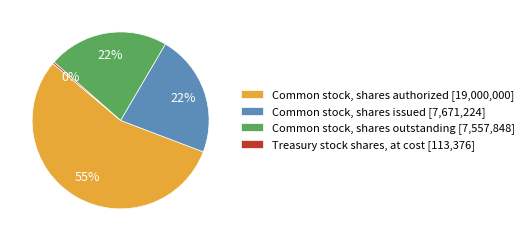

To the nearest percent, what is the average slice percentage?

25%